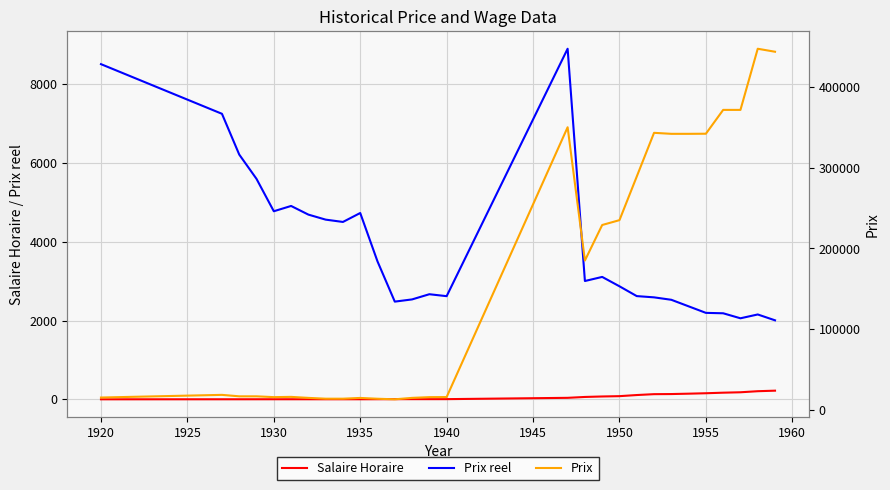

True or false: Prix has a value of 16900.0 at 1925.

True